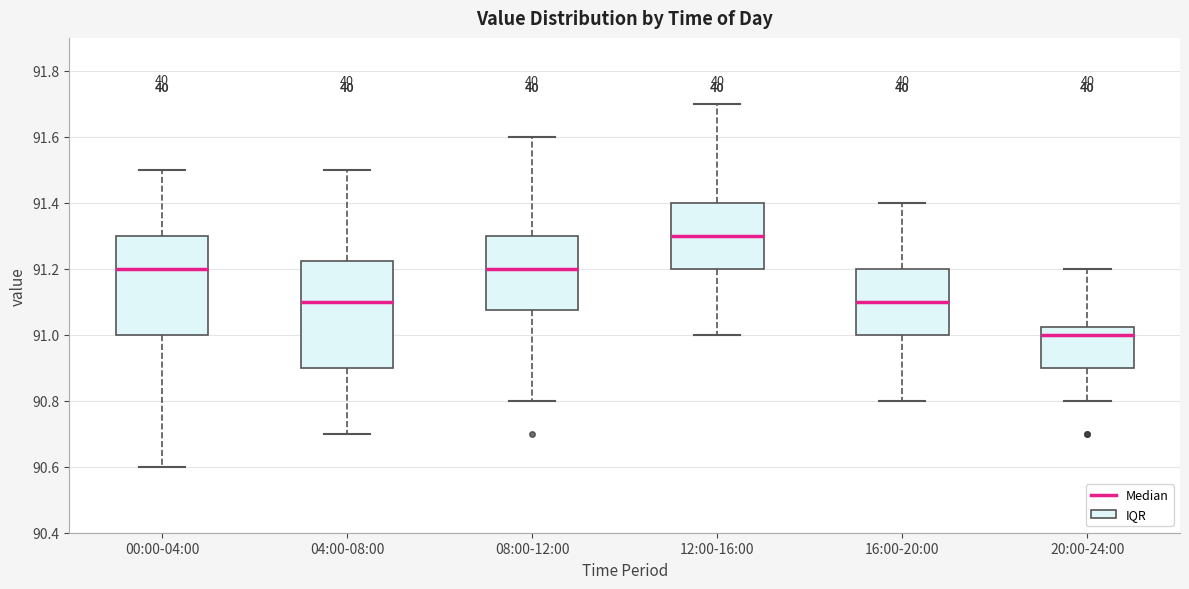

Which box has the lowest median line?

20:00-24:00